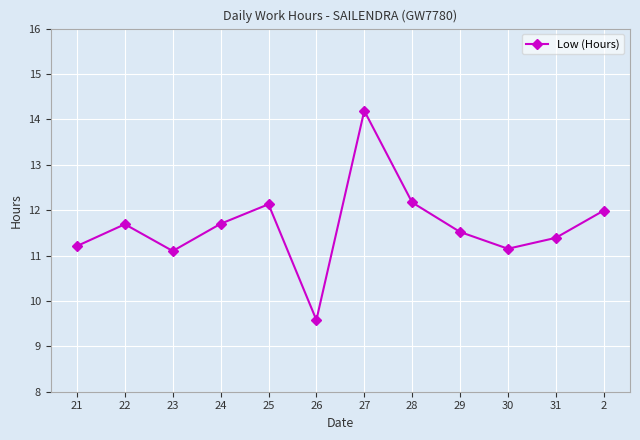

At which label does the data first exceed 11?

21